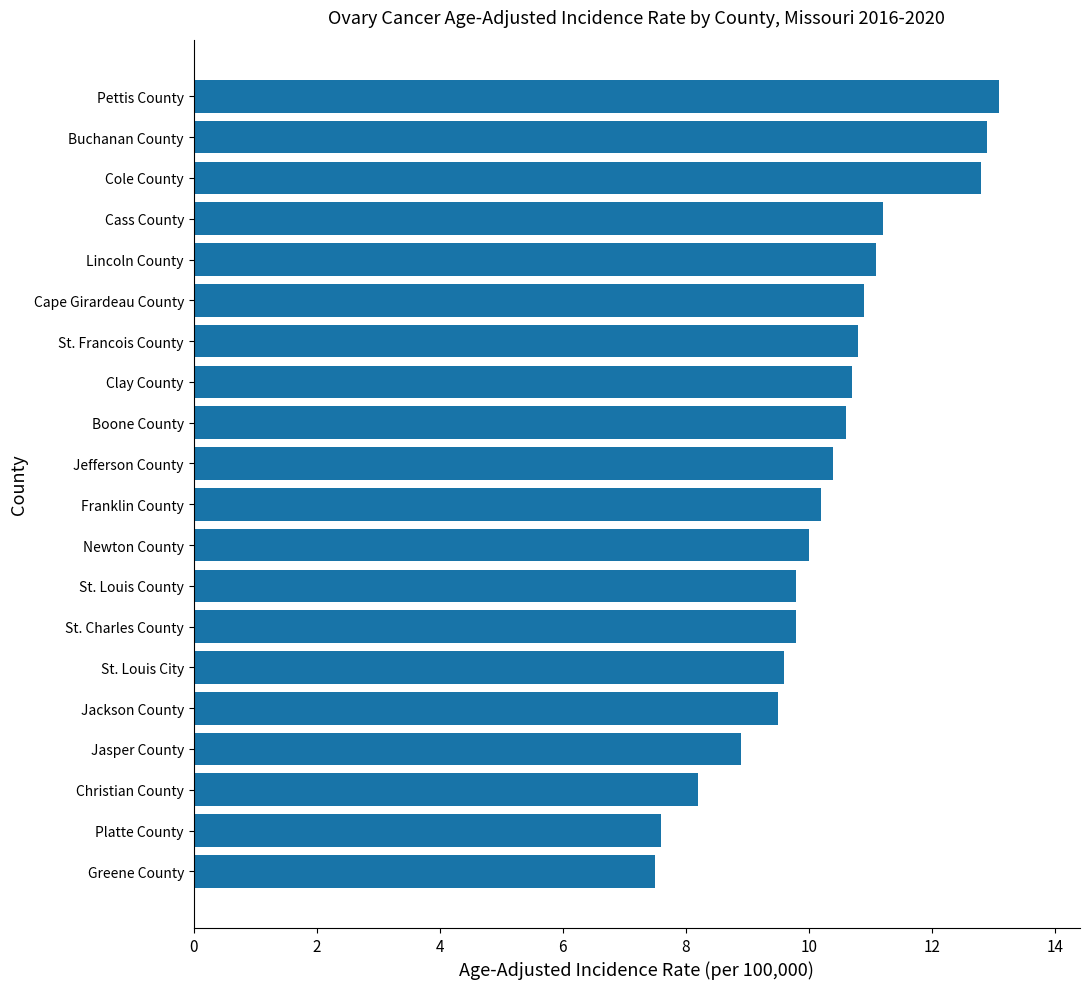

What is the greatest value displayed?

13.1